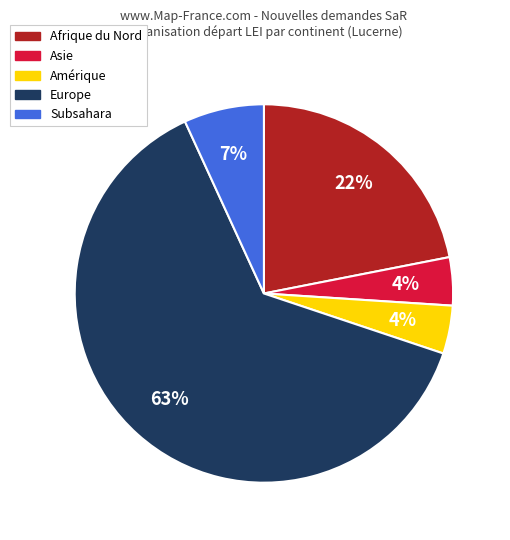

True or false: Subsahara accounts for 16% of the total.

False